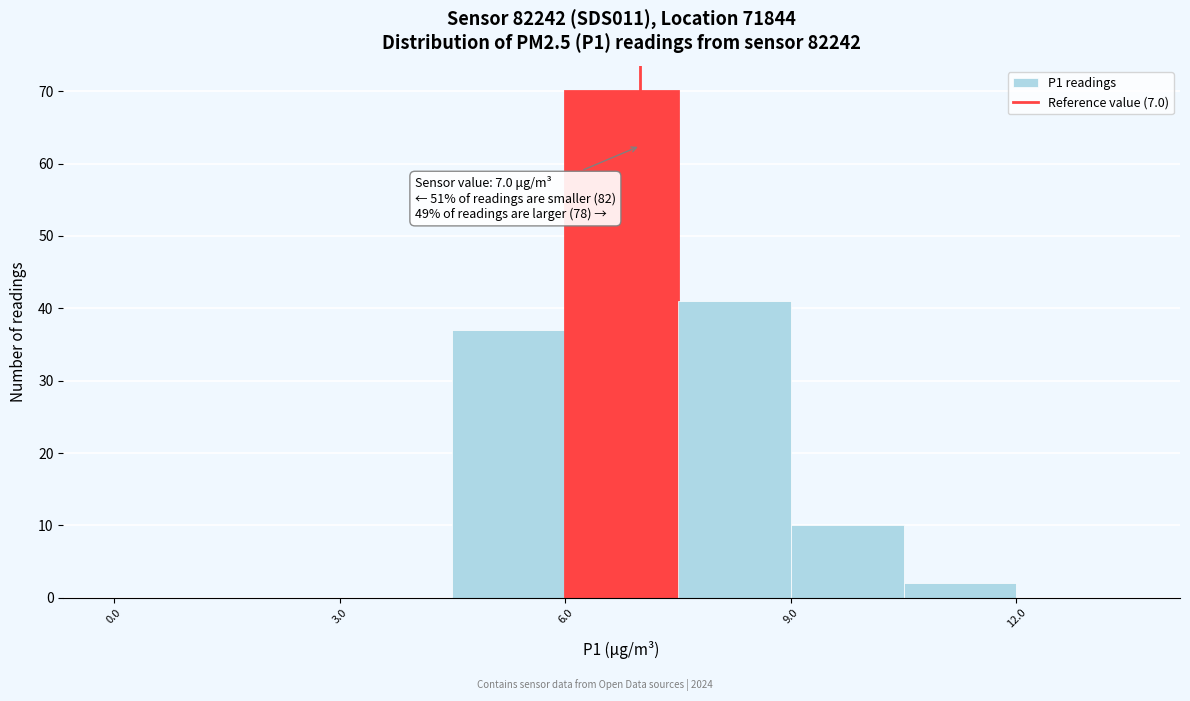

Around what value on the x-axis is the tallest bar? Give the approximate position of its centre, as read against the axis.

7.0